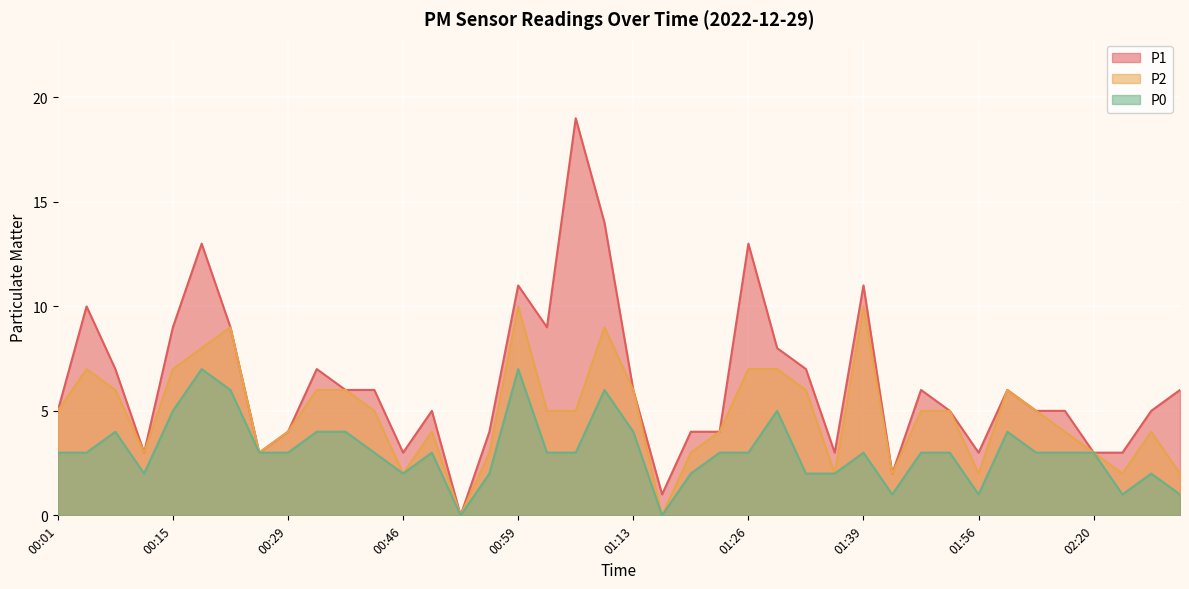

What is the label of the 38th point from the right?

00:08